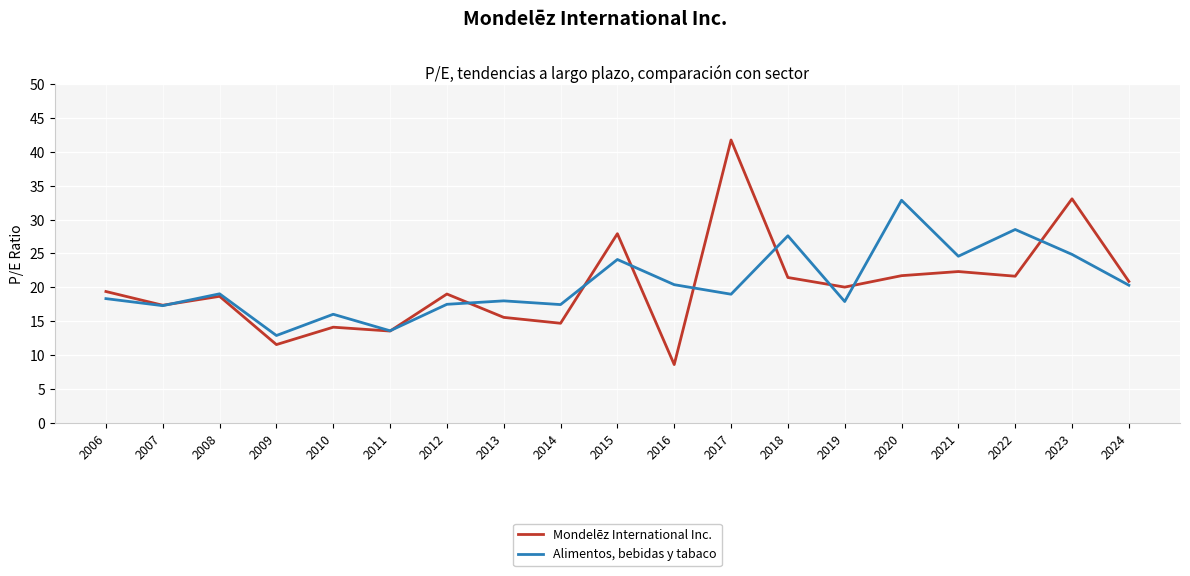

Between 2009 and 2022, which series saw the biggest shift?

Alimentos, bebidas y tabaco